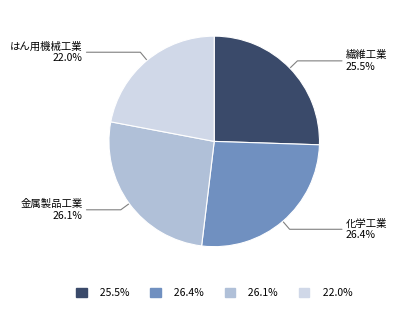

Does 金属製品工業 represent more than half of the total?

No